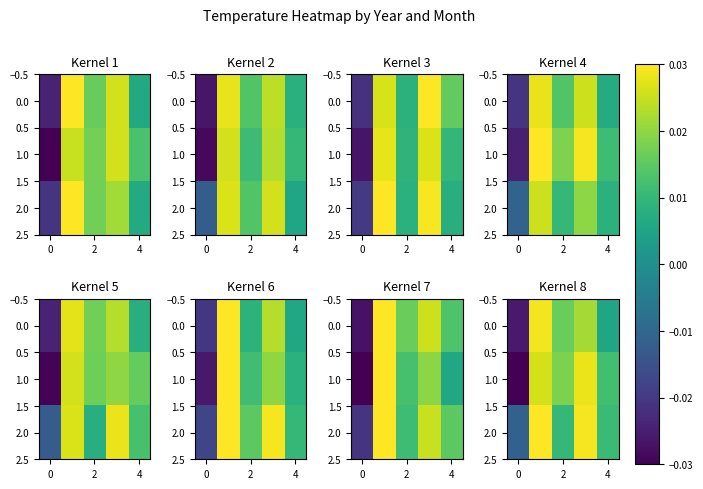

Between 0 and 4, which is larger?

4